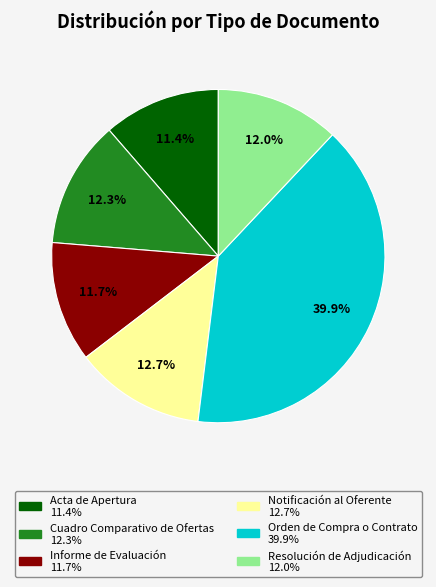

What is the ratio of the value at Informe de Evaluación to the value at Resolución de Adjudicación?

1.0